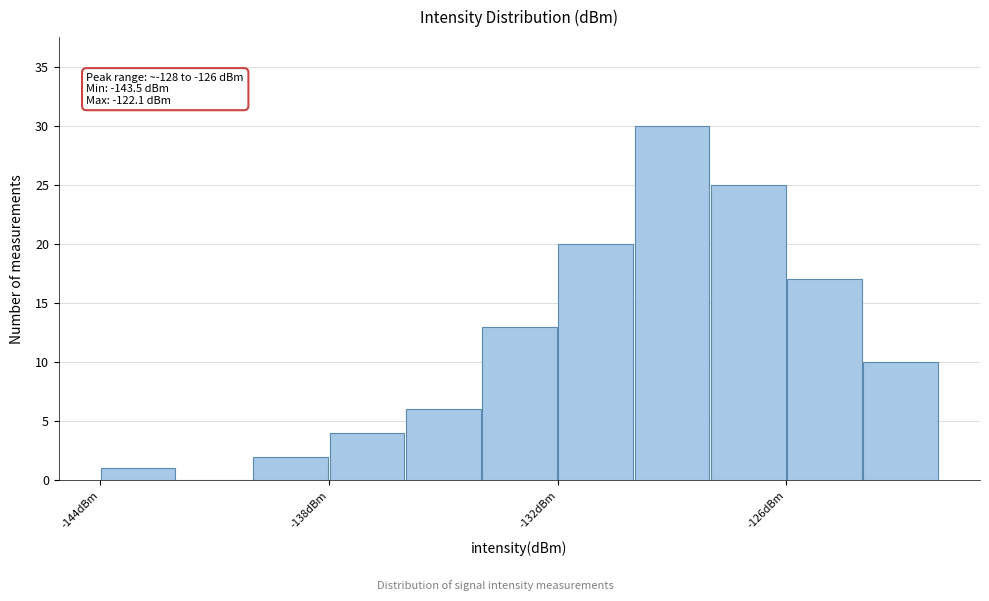

Around what value on the x-axis is the tallest bar? Give the approximate position of its centre, as read against the axis.

-129